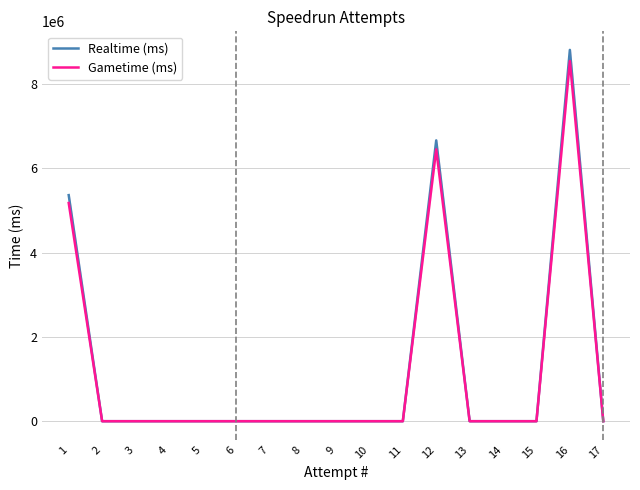

The value of Gametime (ms) at 16 is 8542814. True or false?

True